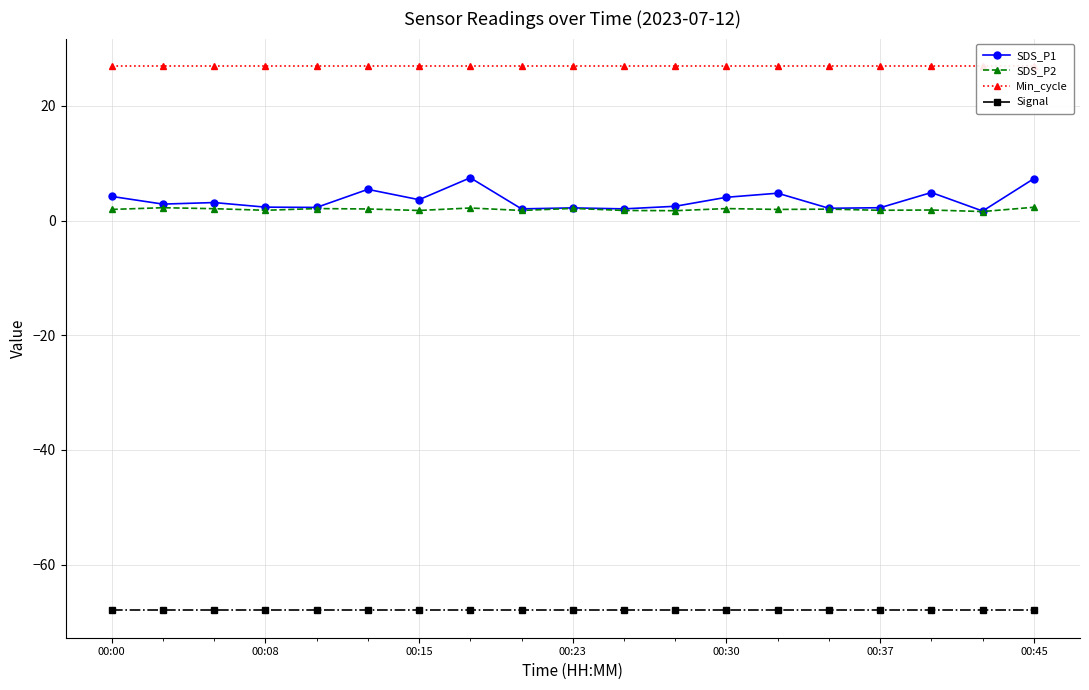

What is the label of the 19th point from the right?

00:00